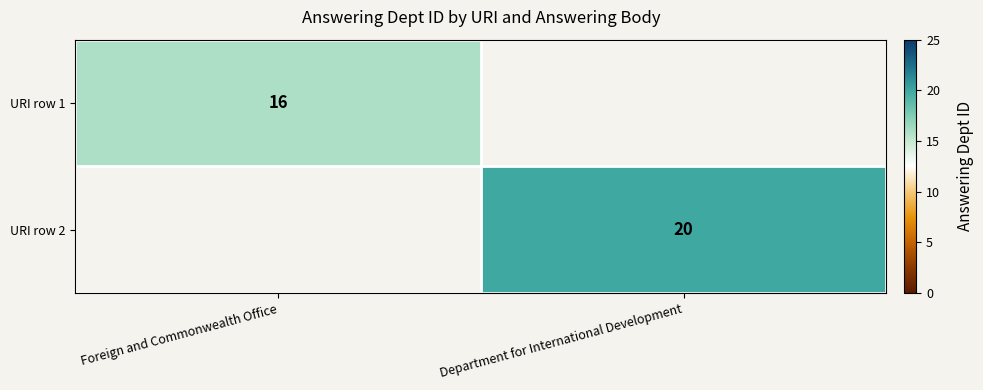

The URI row 2 series shows 6 at Department for International Development. True or false?

False